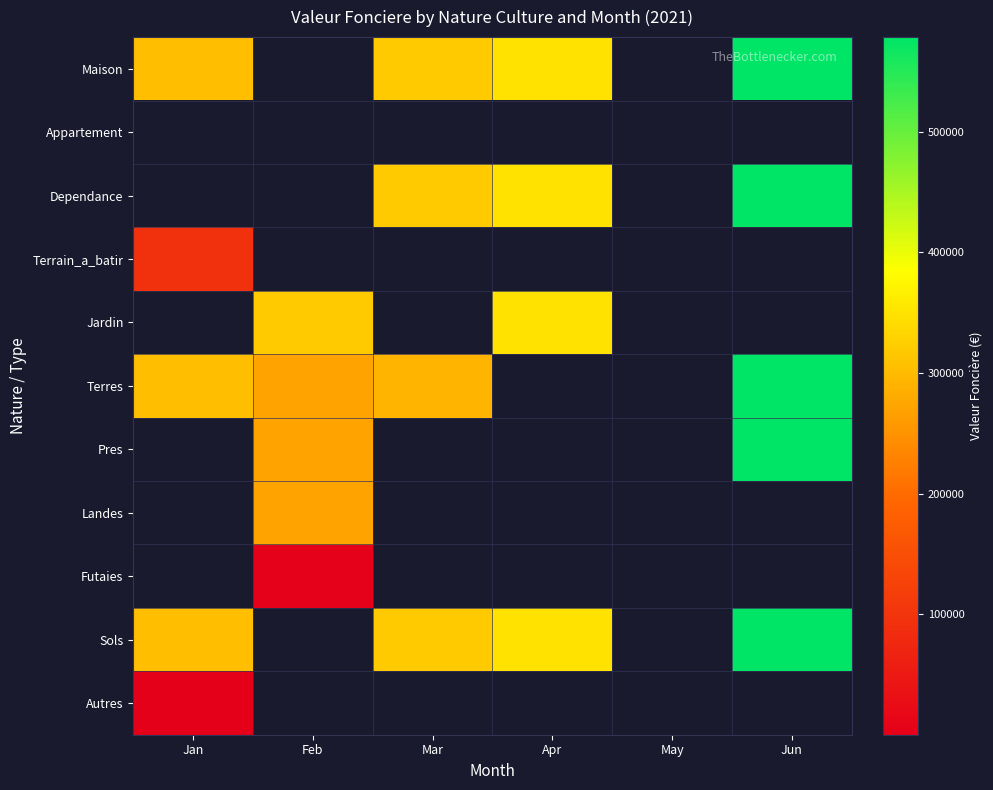

Is the value of Appartement at Jun greater than the value of Autres at Jun?

No